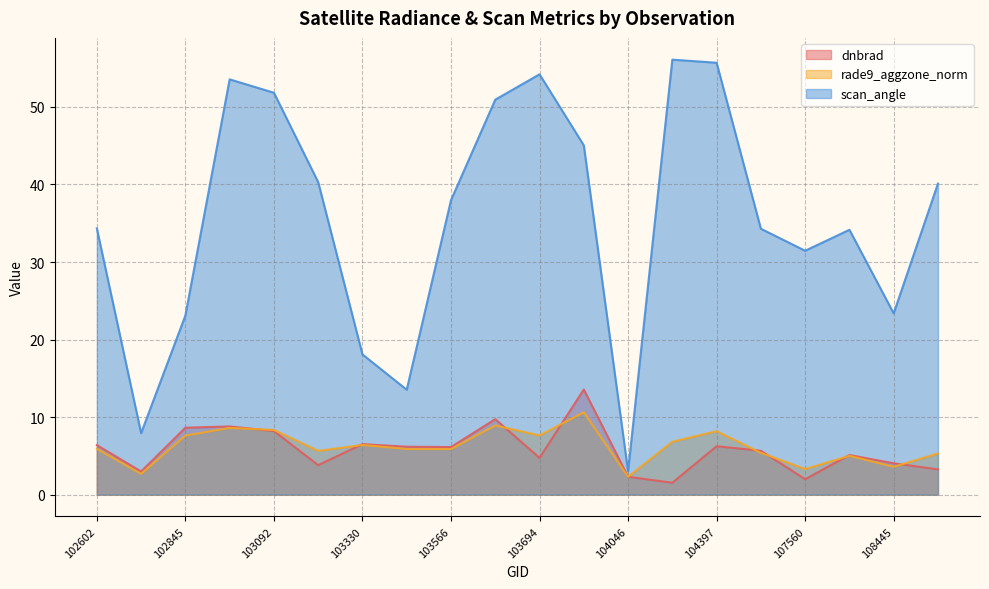

What is the sum of all rade9_aggzone_norm values?

124.0